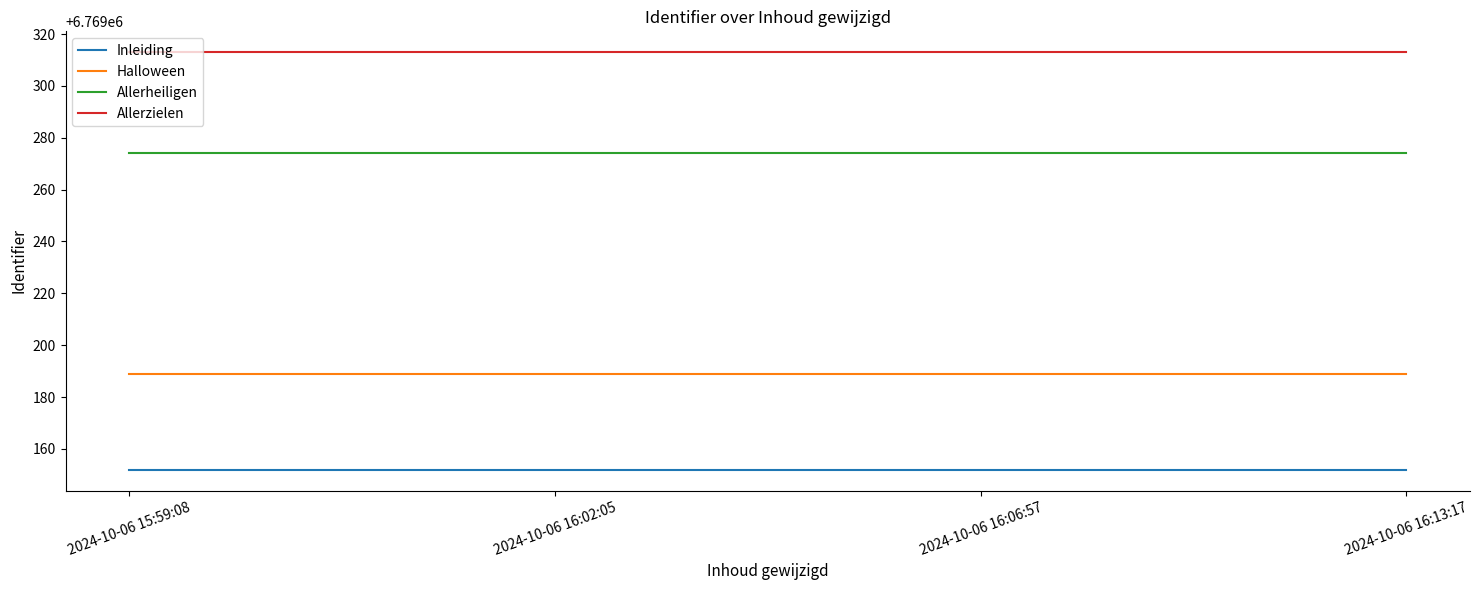

Which series has the largest total across all categories?

Allerzielen